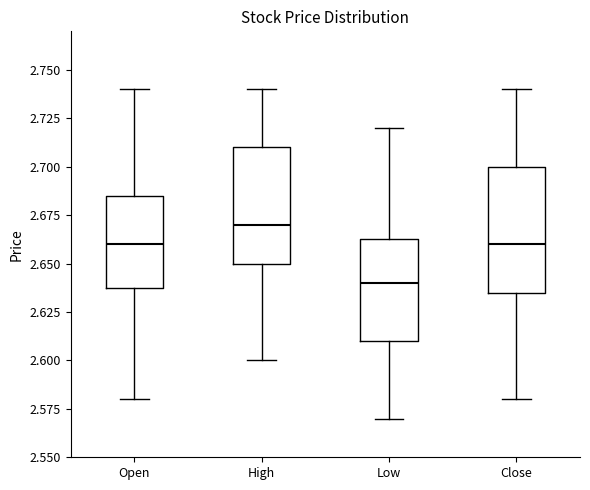

Which box has the lowest median line?

Low